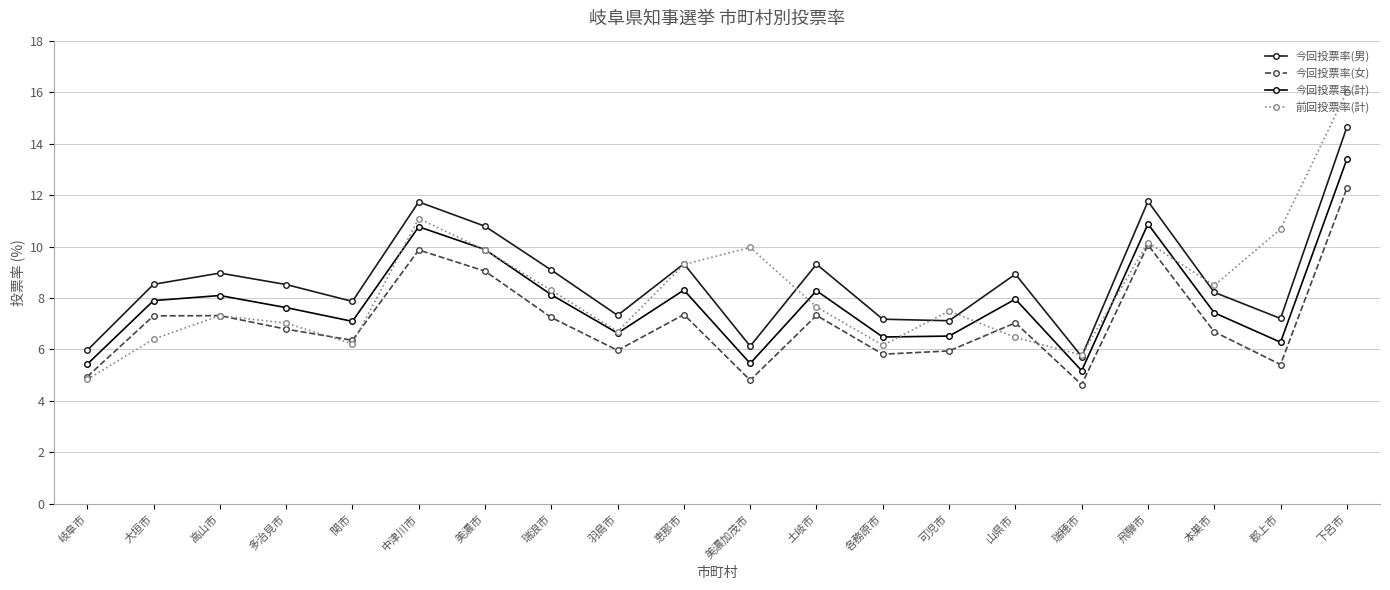

Count the number of data series in this chart.

4